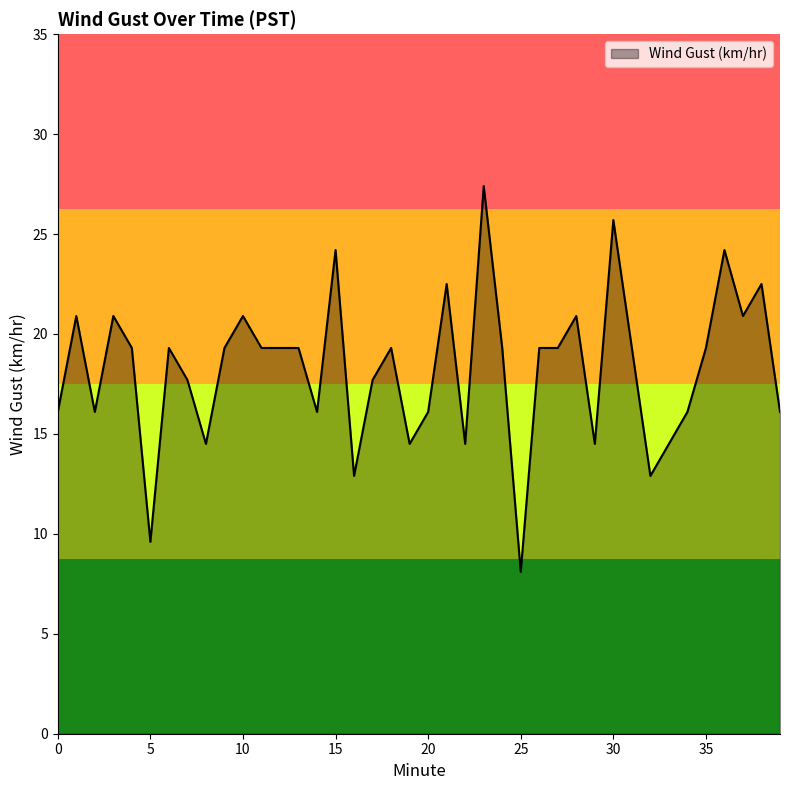

What is the maximum value shown in the chart?

27.4